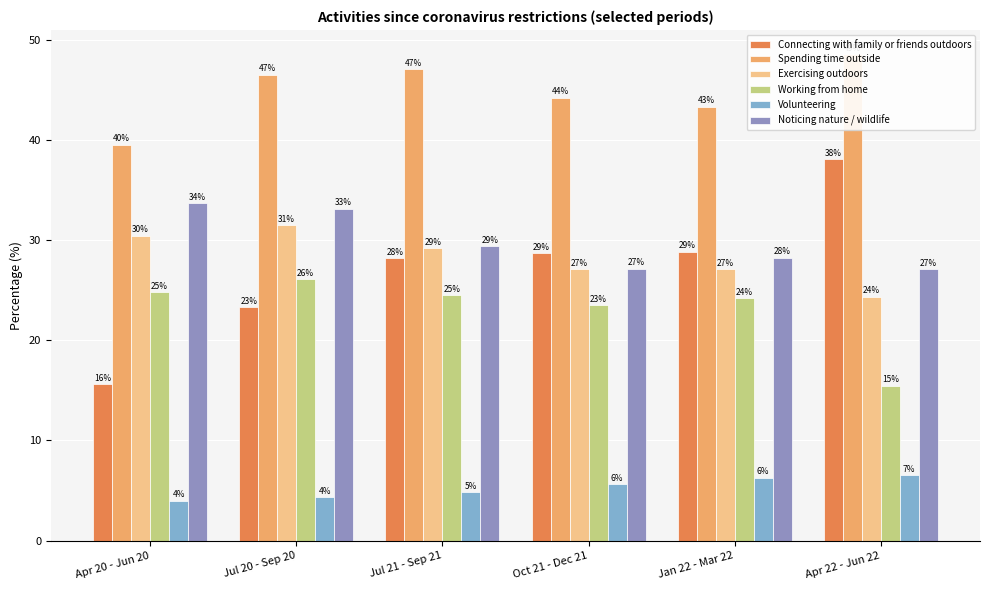

At which category is the sum across all series the highest?

Jul 20 - Sep 20